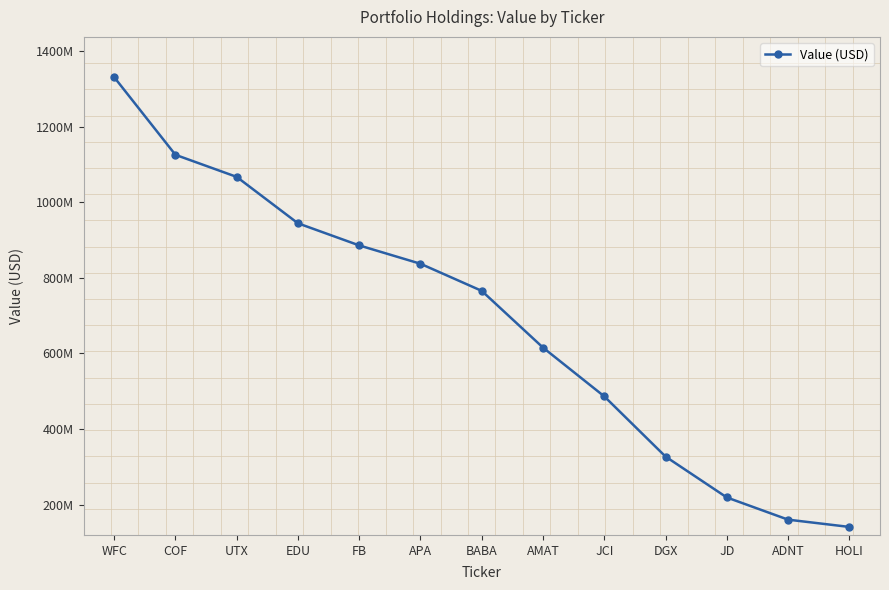

Approximately how many times larger is the value at COF compared to FB?

1.3